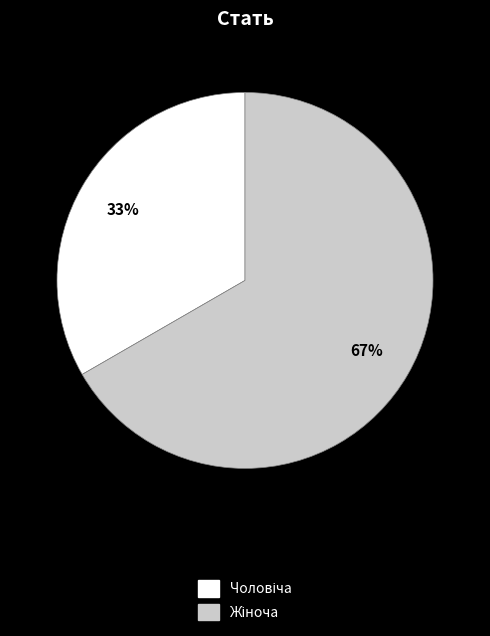

How many segments does this pie chart have?

2